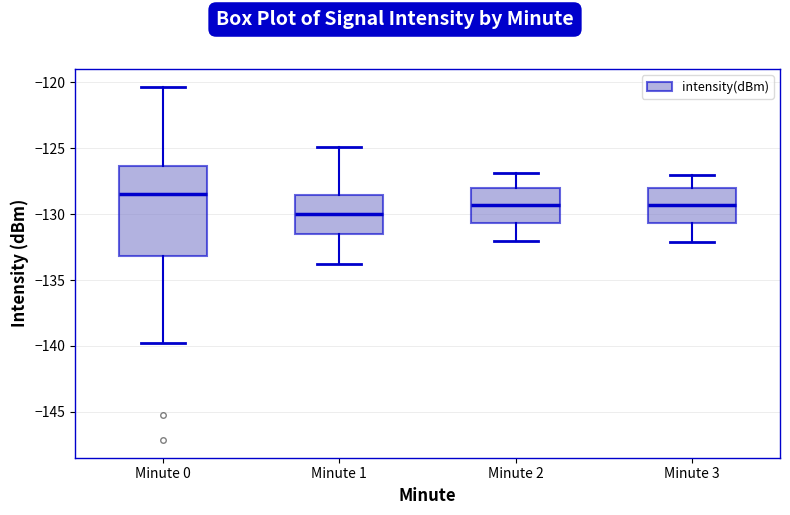

Which box is the tallest, from its lower edge to its upper edge?

Minute 0